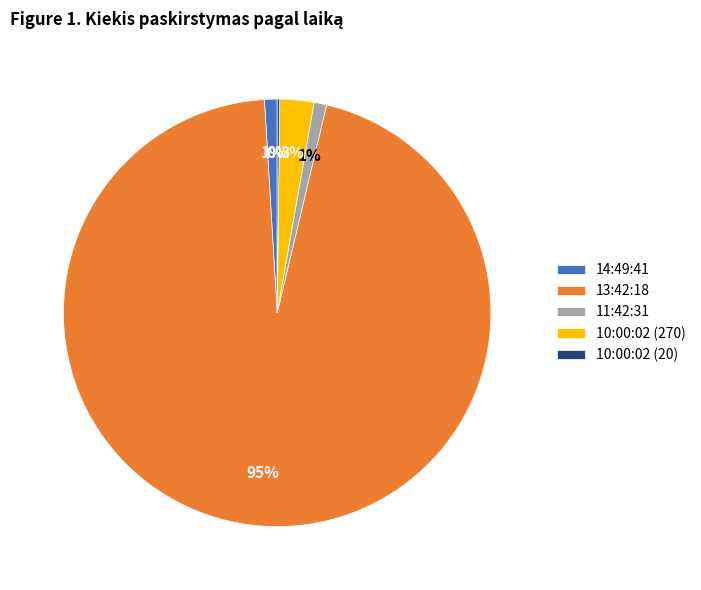

Is there a majority slice in this chart?

Yes